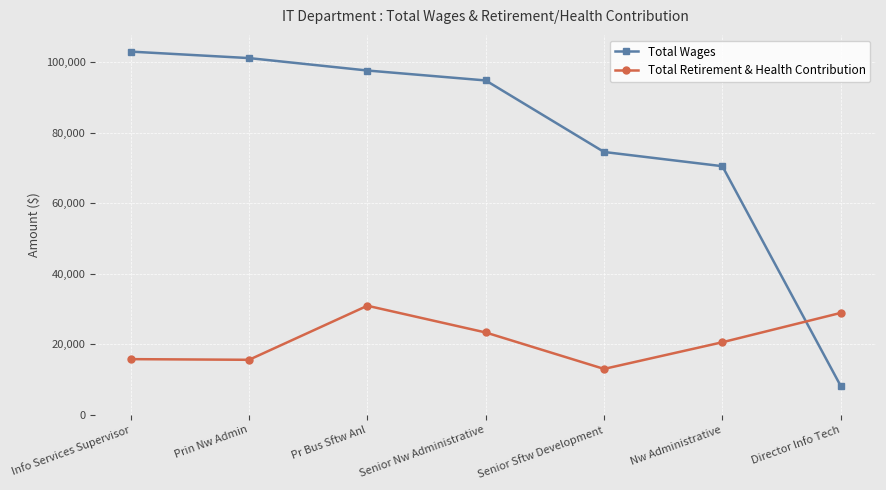

How many lines are shown in the chart?

2